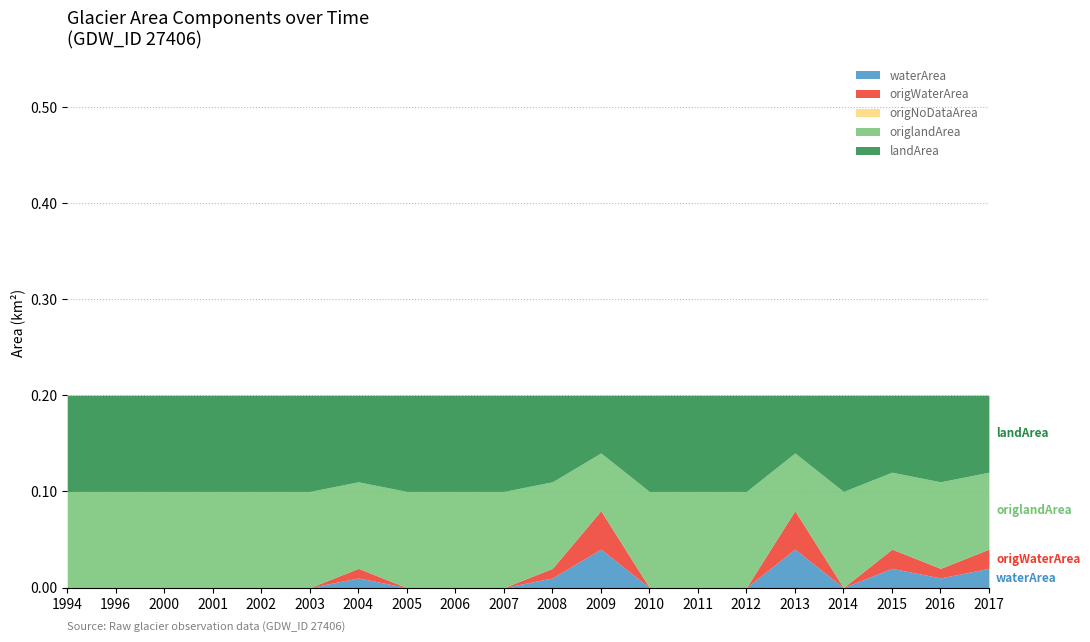

The origNoDataArea series shows 0.0 at 2003. True or false?

True